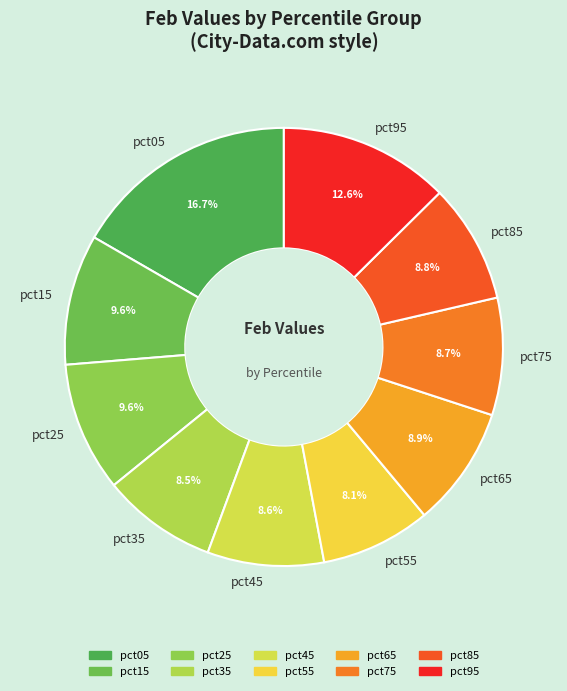

What percentage is the pct15 slice, to the nearest percent?

10%